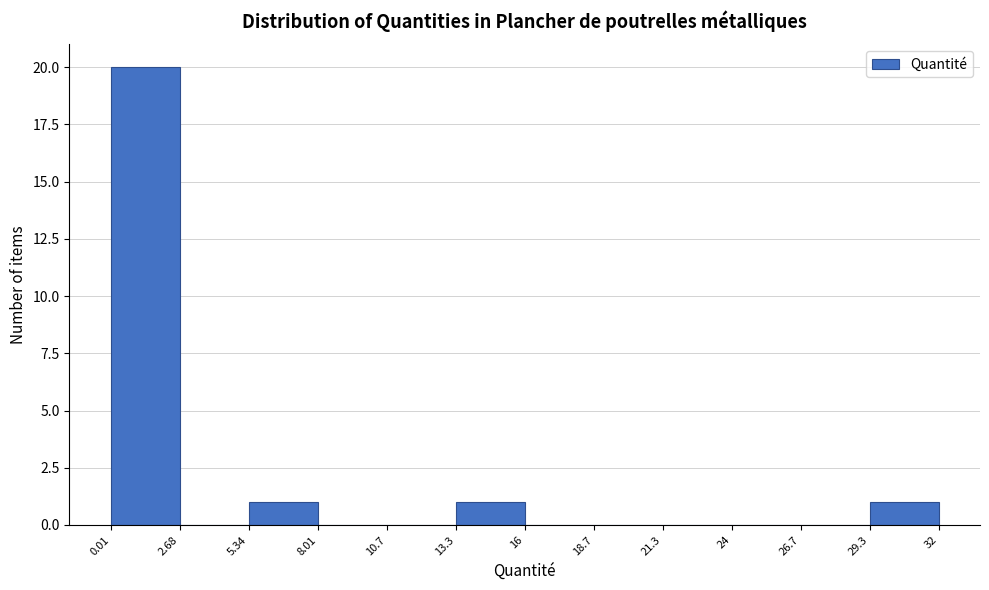

How tall is the bar that spans 29.3 to 32 on the x-axis? The values are not printed on the chart, so give them approximately, as read against the axis.

1